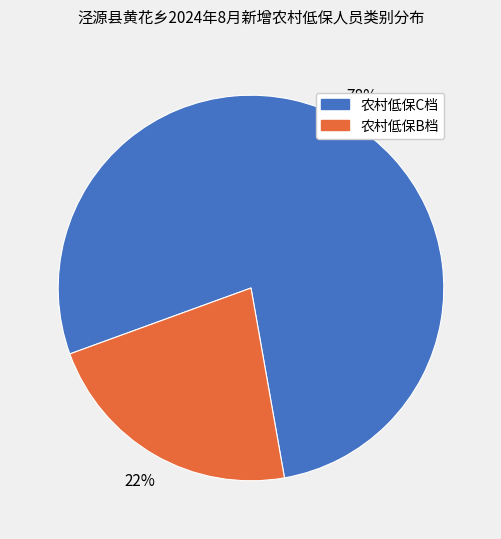

Combined, do 农村低保C档 and 农村低保B档 account for over 50%?

Yes